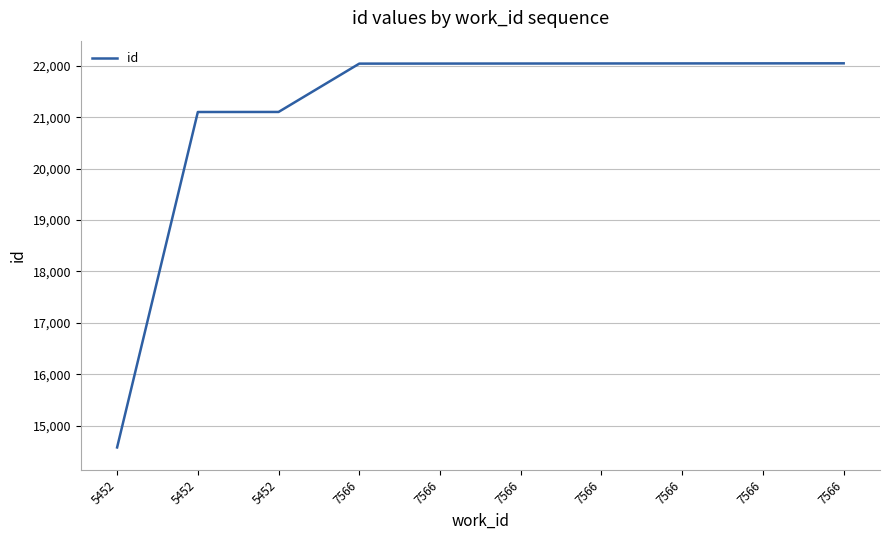

What value does the data have at 5452, to the nearest 50?

21100